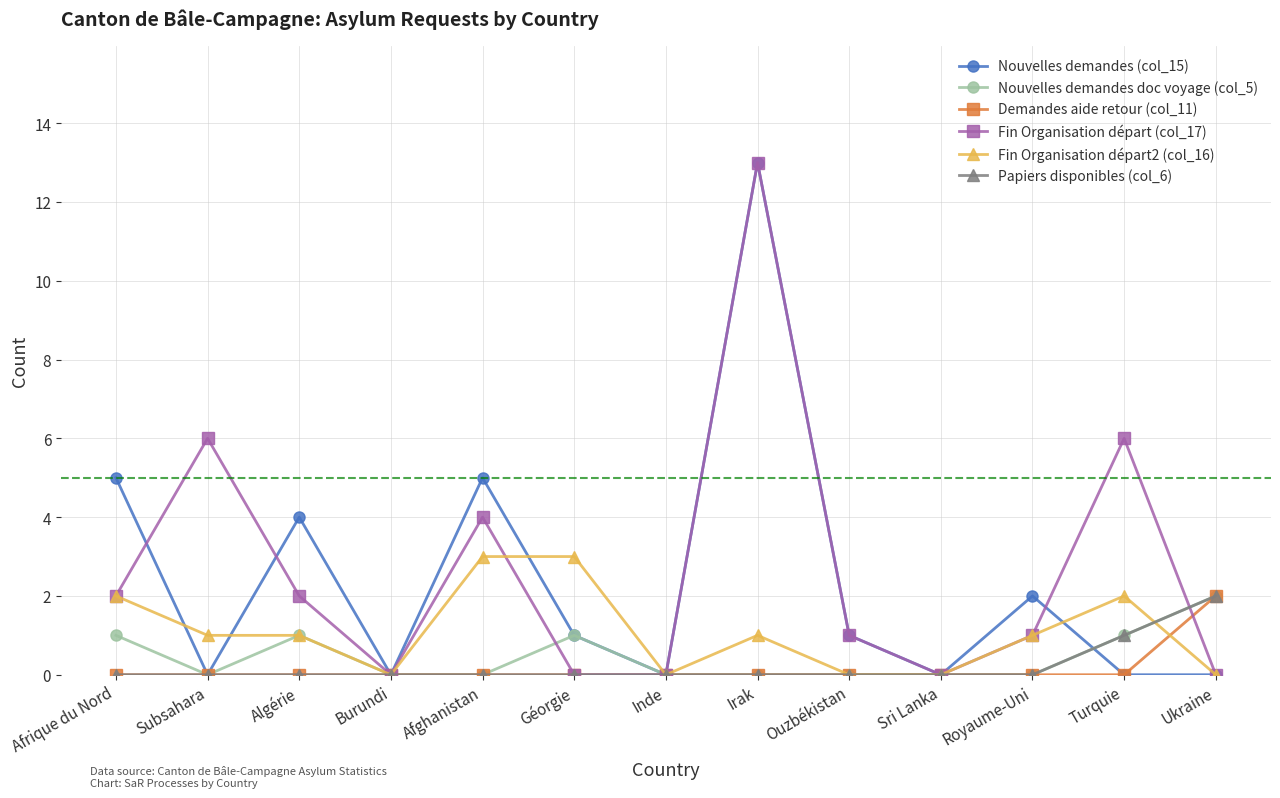

Reading left to right, transcribe all the data shown in this chart.

Nouvelles demandes (col_15): 5	0	4	0	5	1	0	13	1	0	2	0	0
Nouvelles demandes doc voyage (col_5): 1	0	1	0	0	1	0	0	0	0	0	1	2
Demandes aide retour (col_11): 0	0	0	0	0	0	0	0	0	0	0	0	2
Fin Organisation départ (col_17): 2	6	2	0	4	0	0	13	1	0	1	6	0
Fin Organisation départ2 (col_16): 2	1	1	0	3	3	0	1	0	0	1	2	0
Papiers disponibles (col_6): 0	0	0	0	0	0	0	0	0	0	0	1	2